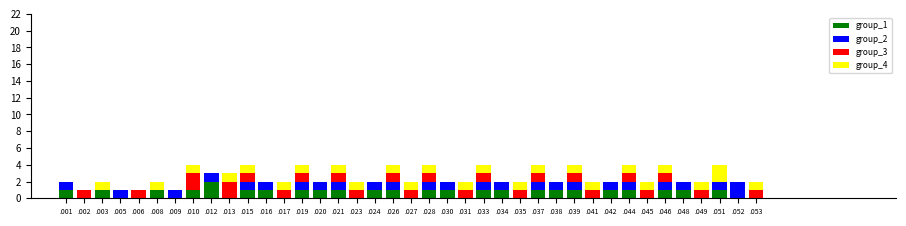

The value of group_1 at .020 is 2. True or false?

False